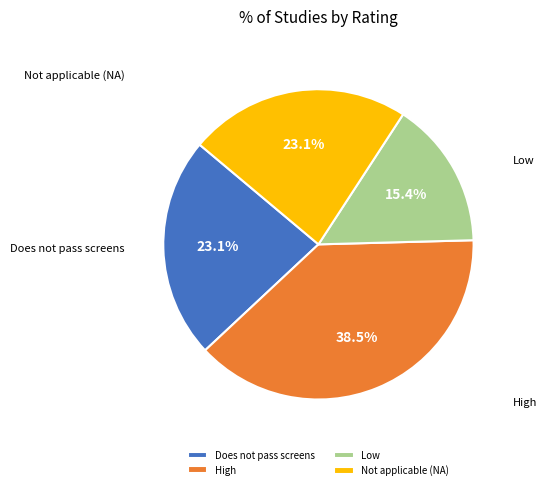

Is it true that Low is 15% of the pie?

True